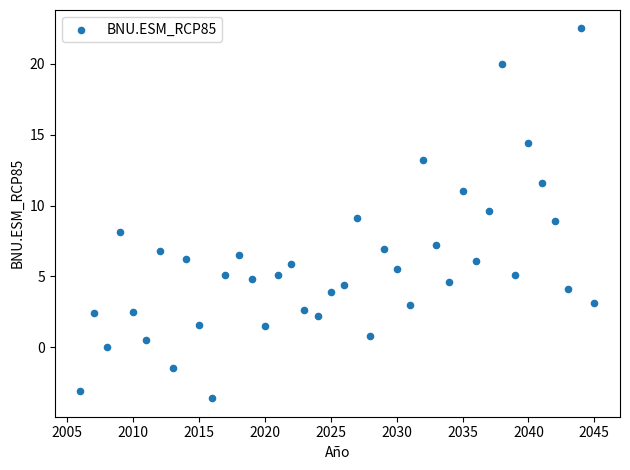

What is the range of X values (max minus min)?

39.0